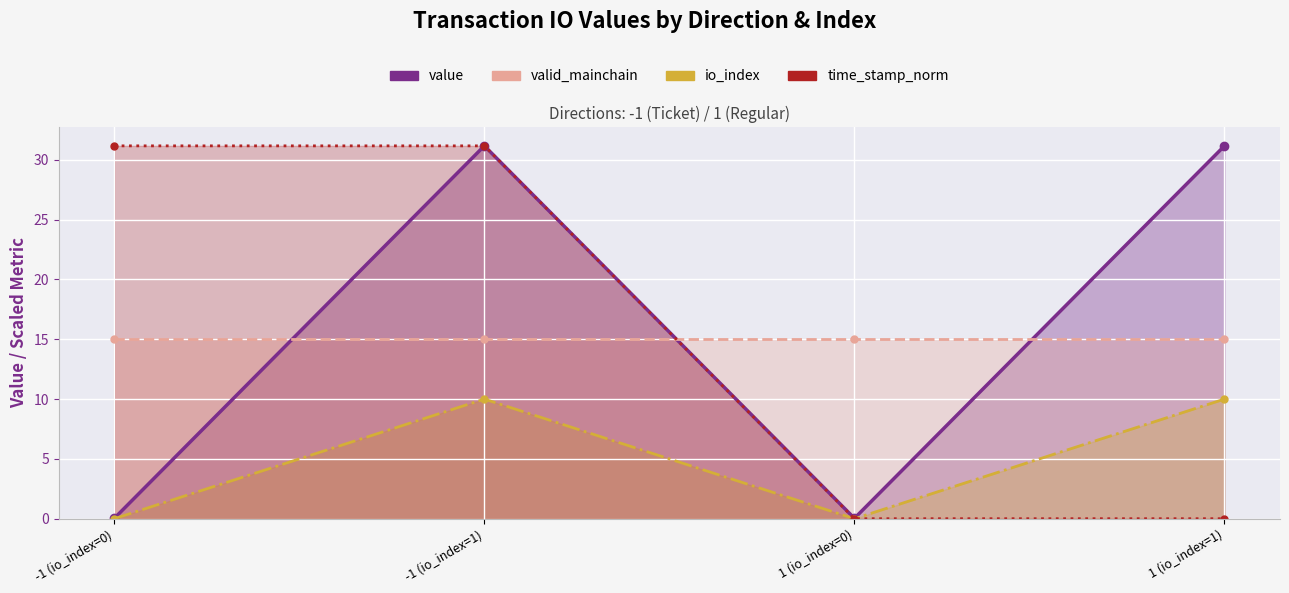

What is the highest value of the valid_mainchain series?

15.0